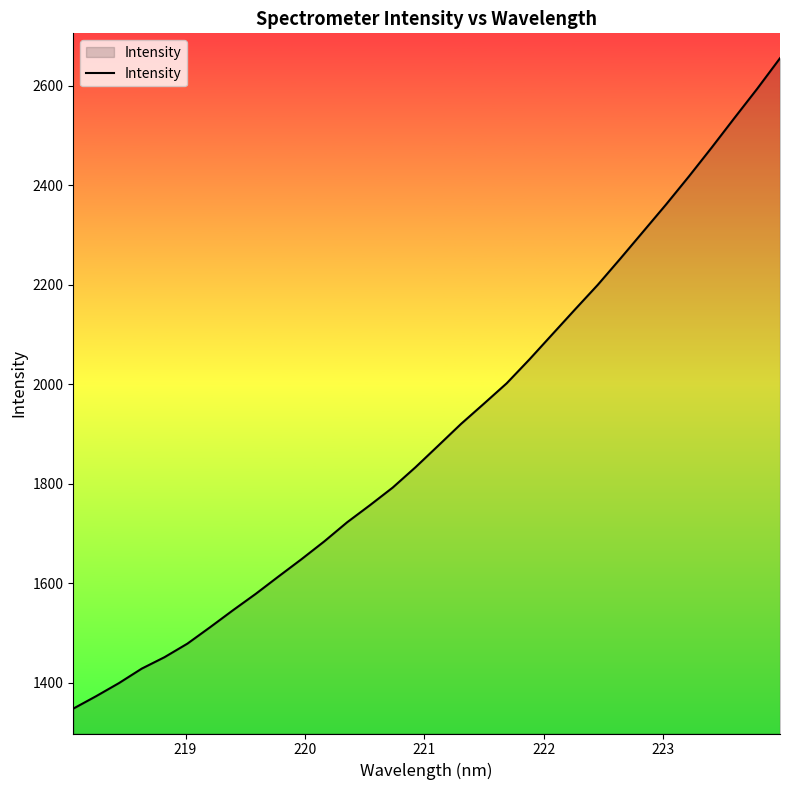

What is the difference between the maximum and minimum values?

1307.5